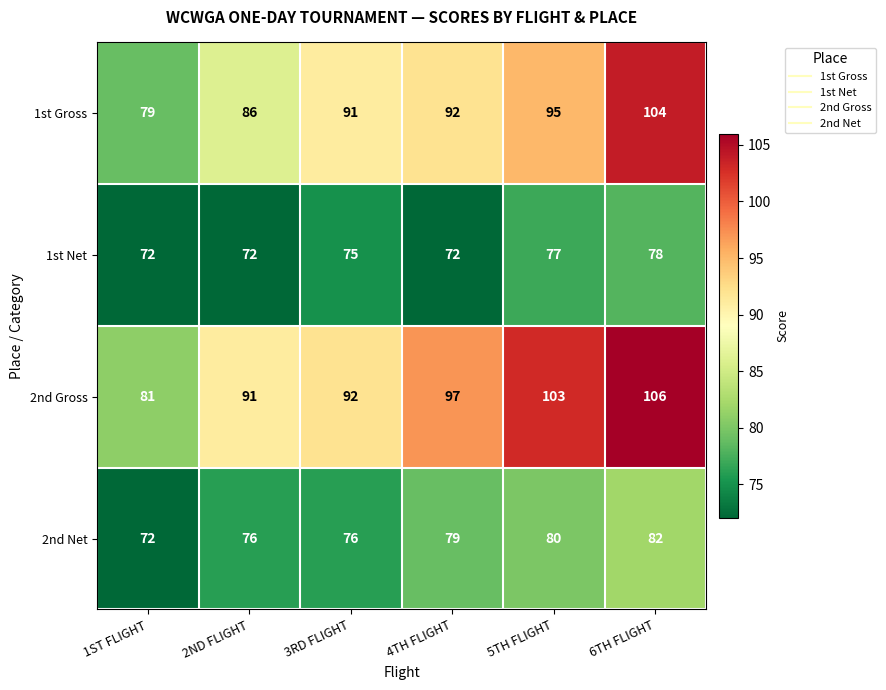

Count the number of categories in the chart.

6